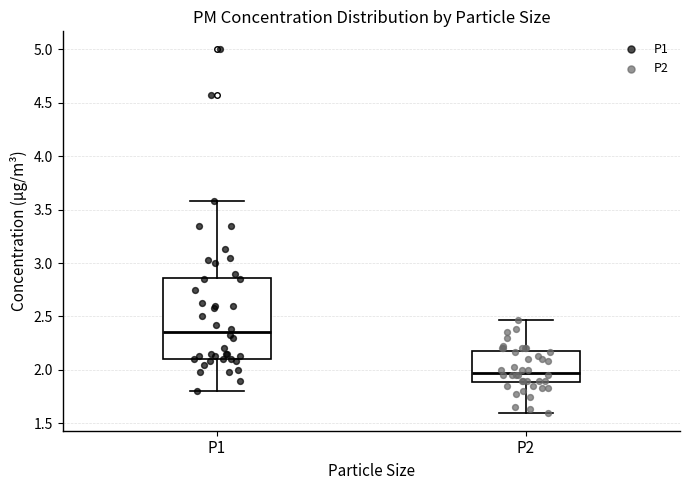

Which box has the lowest median line?

P2